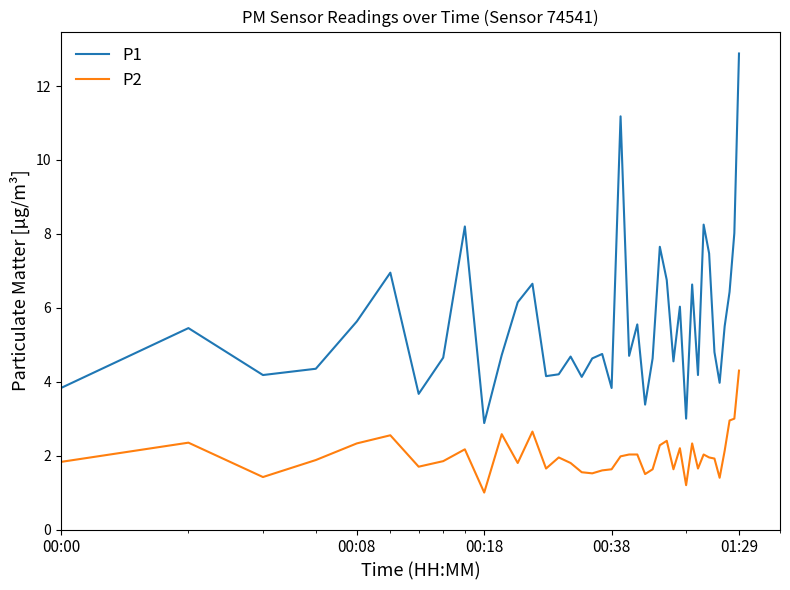

Which series has the largest range (max minus min)?

P1